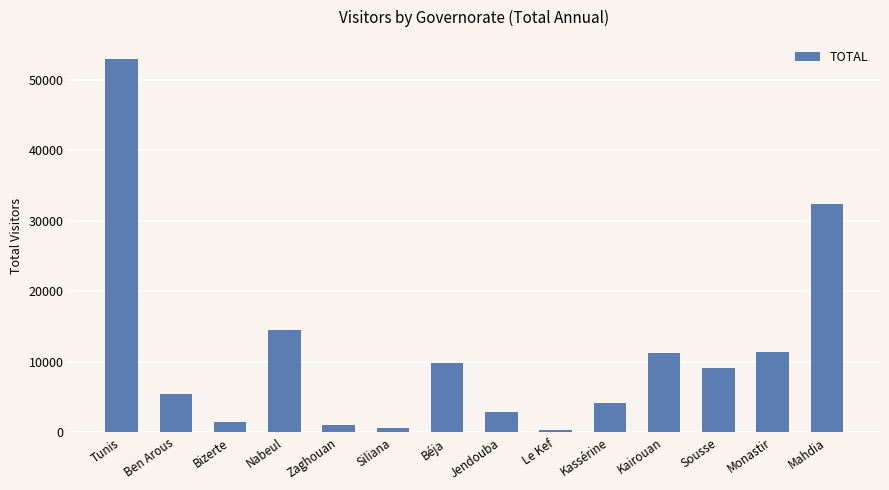

The value at Jendouba is 2817. True or false?

True